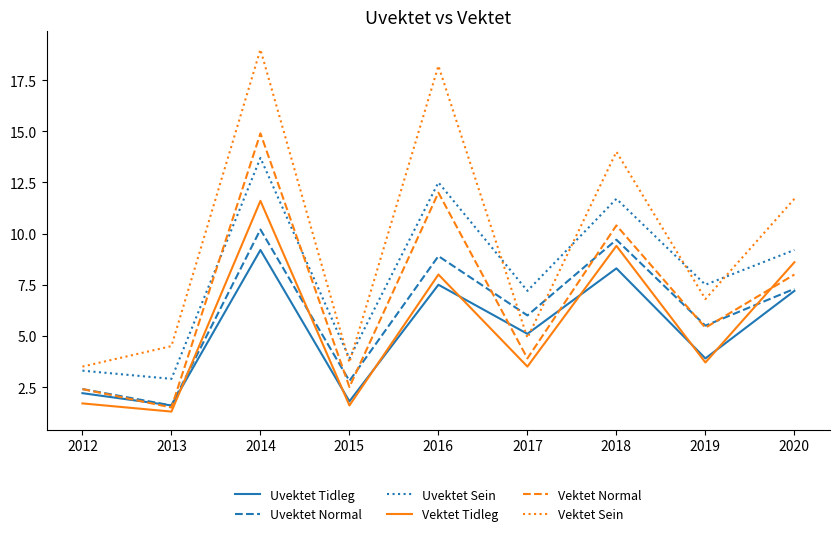

The value of Vektet Tidleg at 2020 is 8.6. True or false?

True